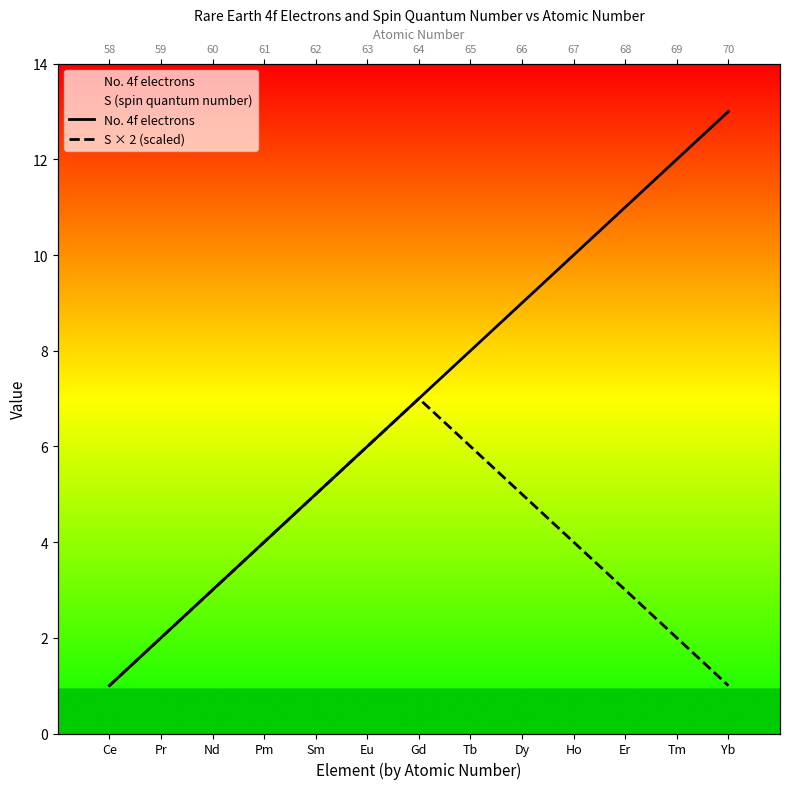

Is the value of No. 4f electrons at Sm greater than the value of S × 2 (scaled) at Eu?

No